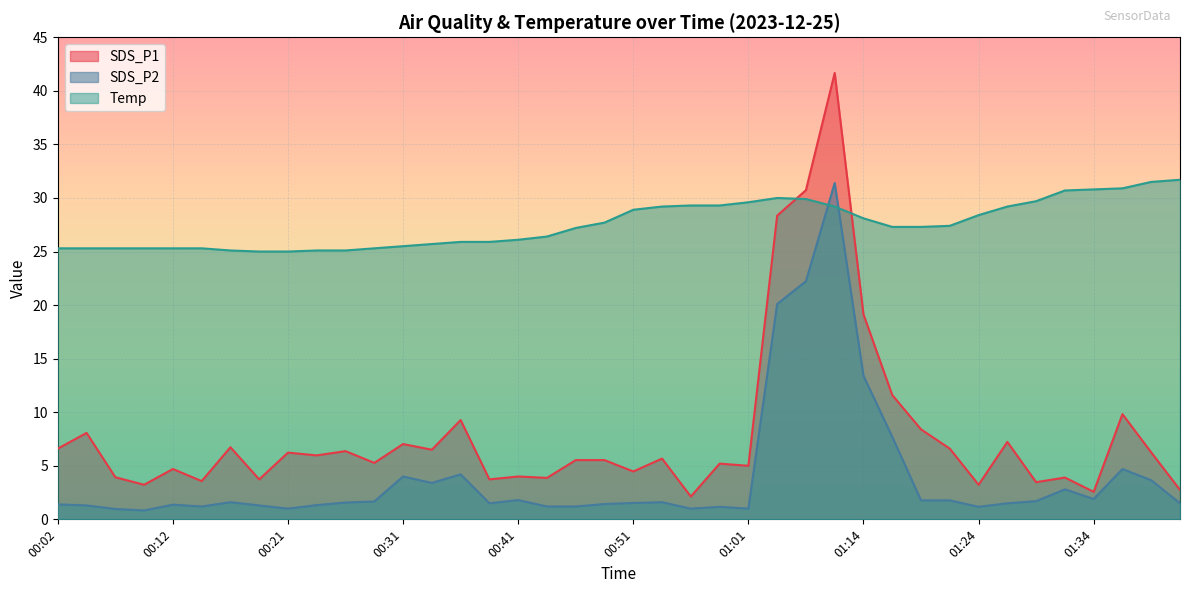

List the labels in order of SDS_P2 value, smallest first.

00:09, 00:07, 00:21, 00:56, 01:01, 00:58, 01:24, 00:14, 00:44, 00:46, 00:04, 00:19, 00:24, 00:12, 00:02, 00:48, 00:39, 01:26, 01:41, 00:51, 00:26, 00:17, 00:53, 00:29, 01:29, 01:19, 01:21, 00:41, 01:34, 01:31, 00:34, 01:39, 00:31, 00:36, 01:36, 01:16, 01:14, 01:03, 01:06, 01:08